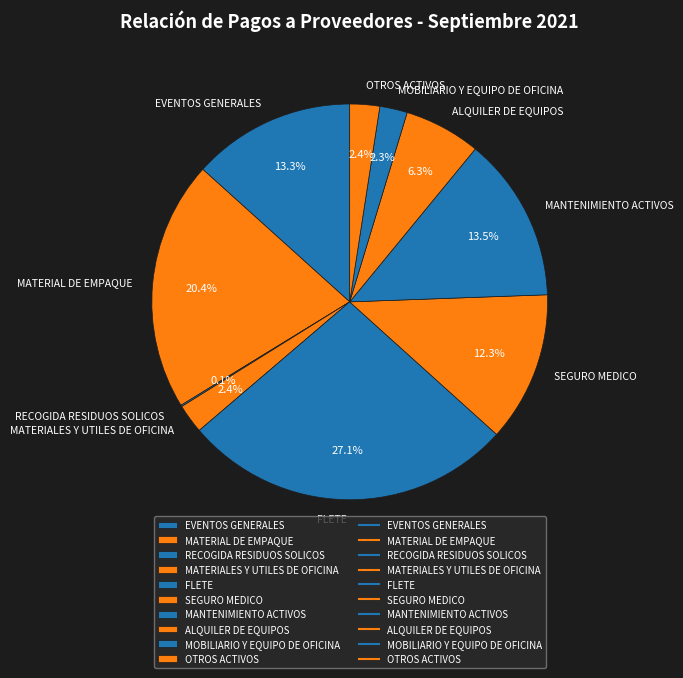

Which has a higher value, EVENTOS GENERALES or ALQUILER DE EQUIPOS?

EVENTOS GENERALES